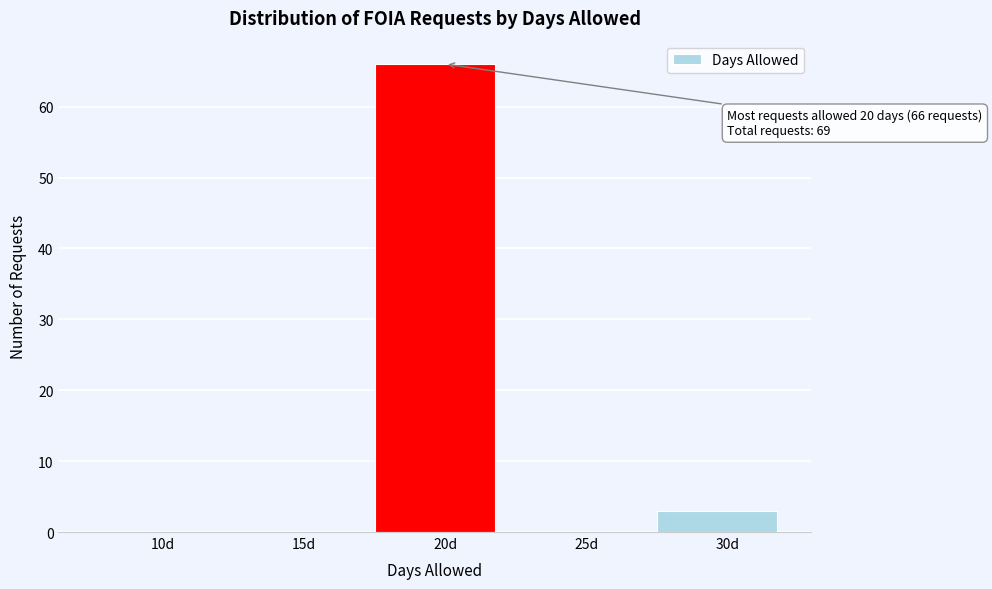

Reading left to right, what are all the values shown in this chart?

10d=0	15d=0	20d=66	25d=0	30d=3